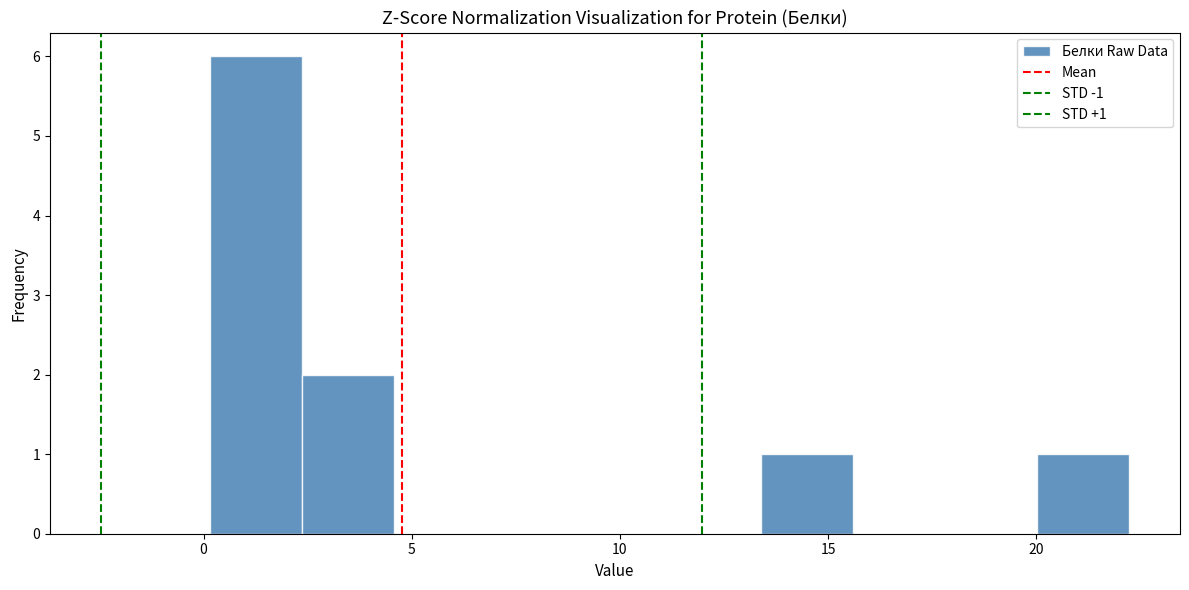

Which range on the x-axis has the tallest bar?

0.0 to 2.5